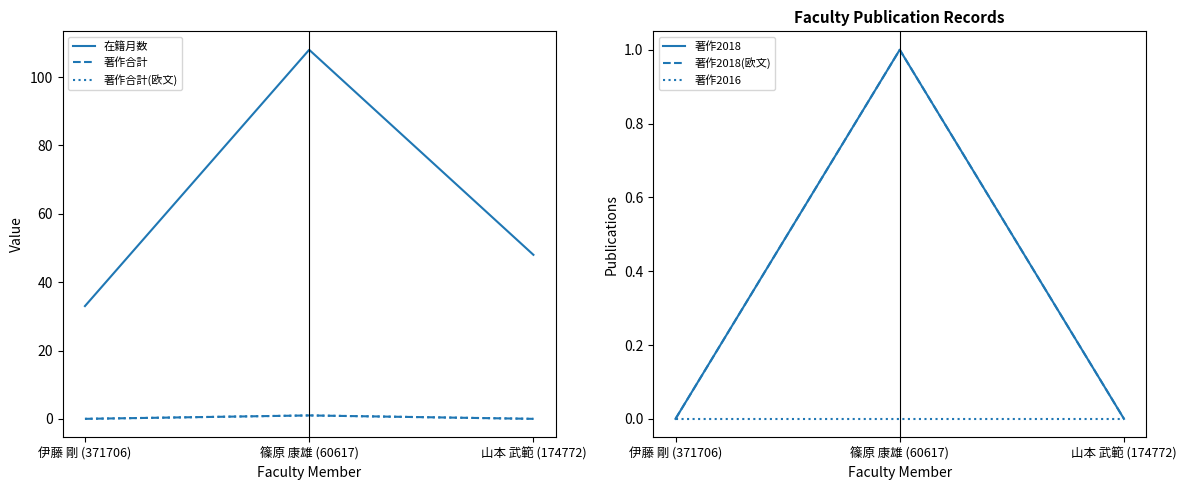

What is the difference between the 著作2018 values at 伊藤 剛 (371706) and 篠原 康雄 (60617)?

1